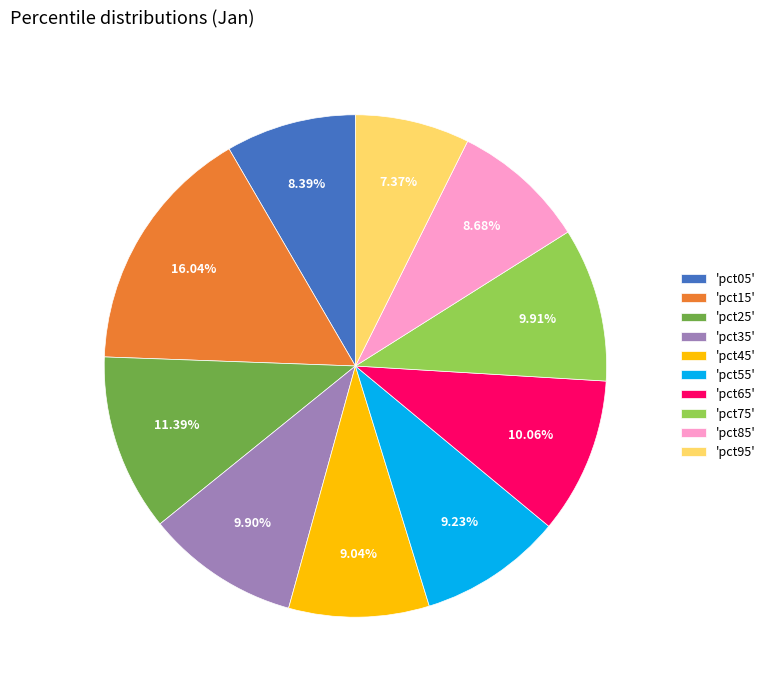

Combined, do 'pct25' and 'pct95' account for over 50%?

No